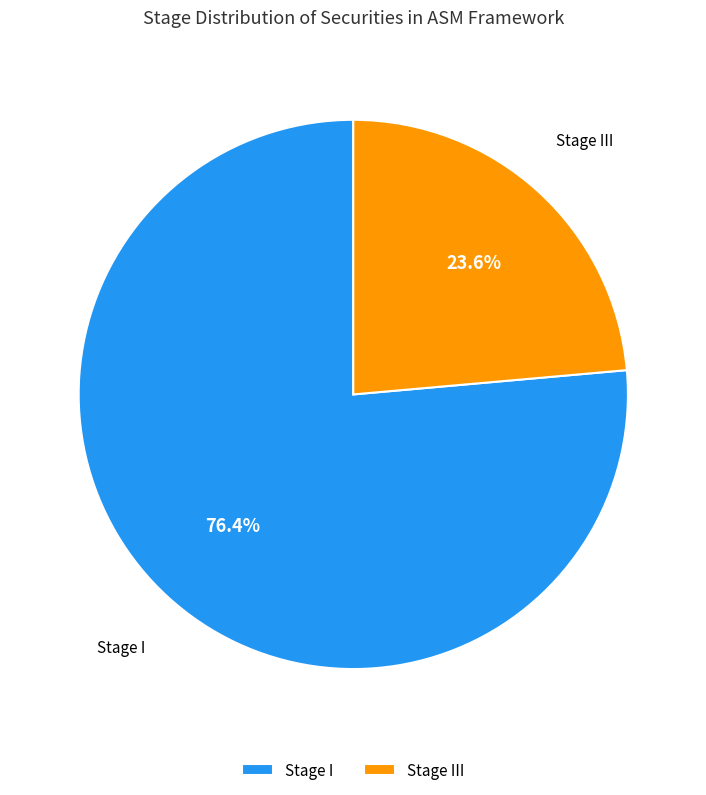

Is there any slice that represents more than half of the pie?

Yes